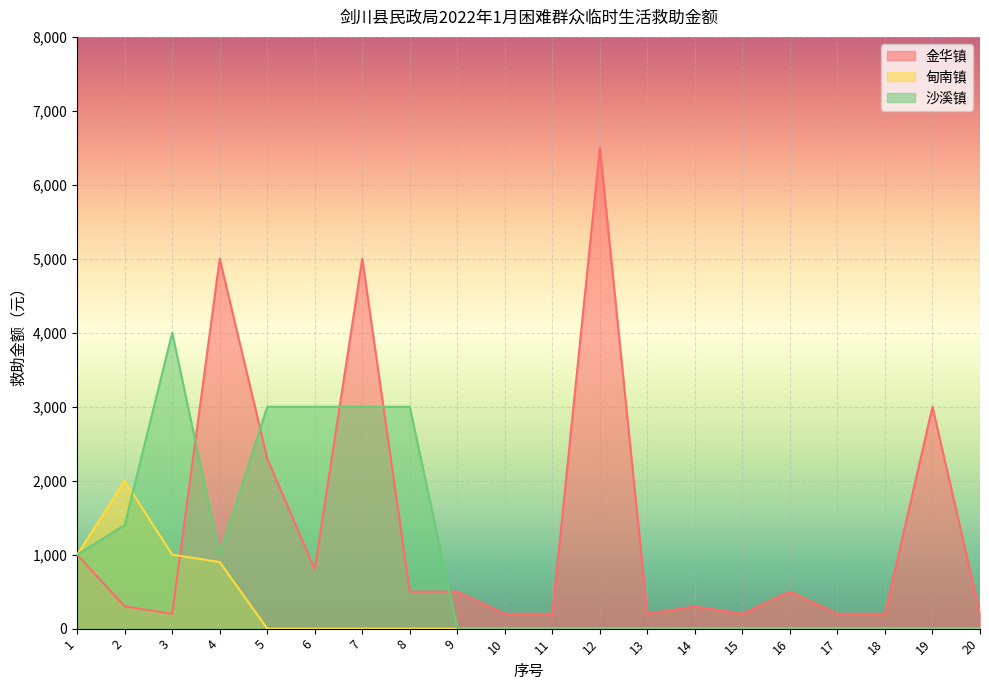

Where do 甸南镇 and 金华镇 first cross each other?

3 and 4